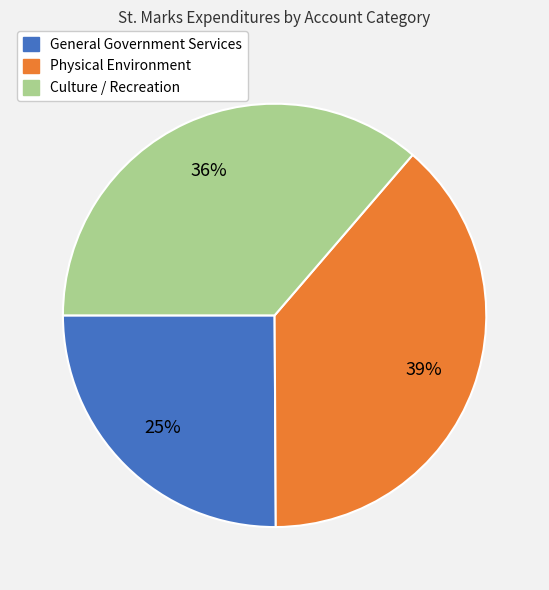

Is General Government Services the majority of the pie?

No